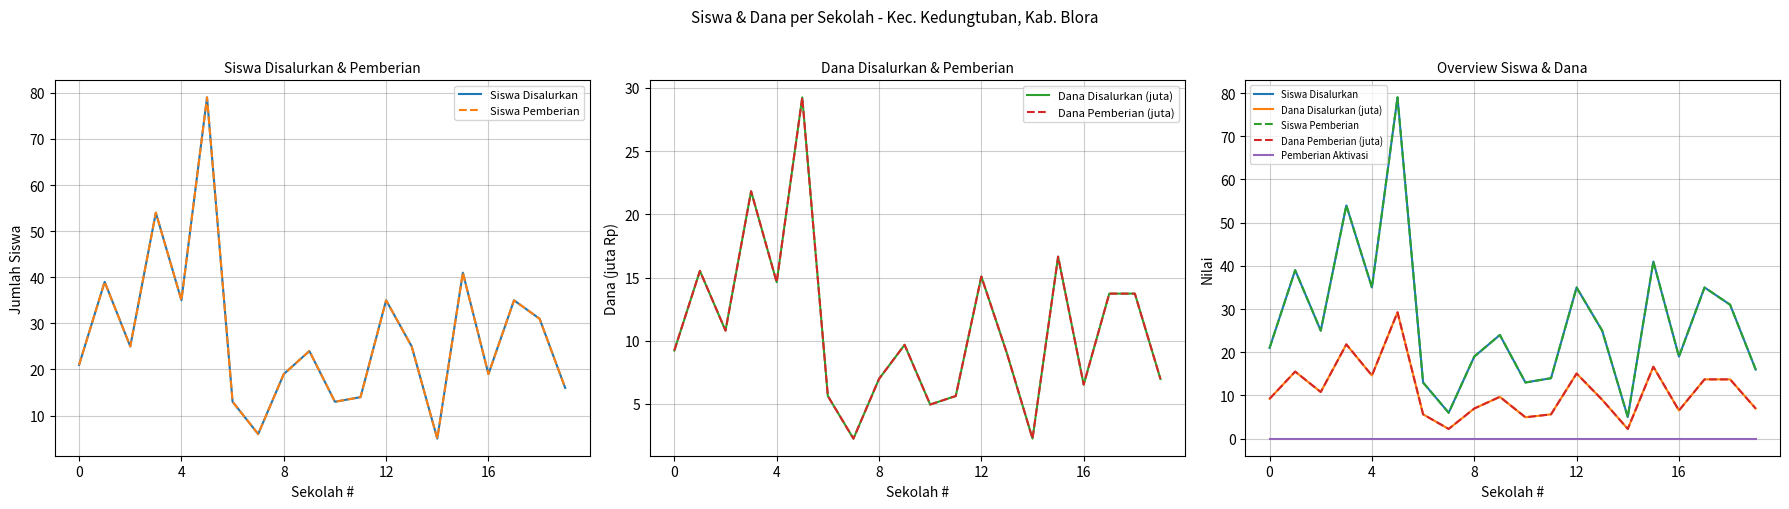

List the series in order of their peak value, lowest first.

Pemberian Aktivasi, Dana Disalurkan (juta), Dana Pemberian (juta), Siswa Disalurkan, Siswa Pemberian